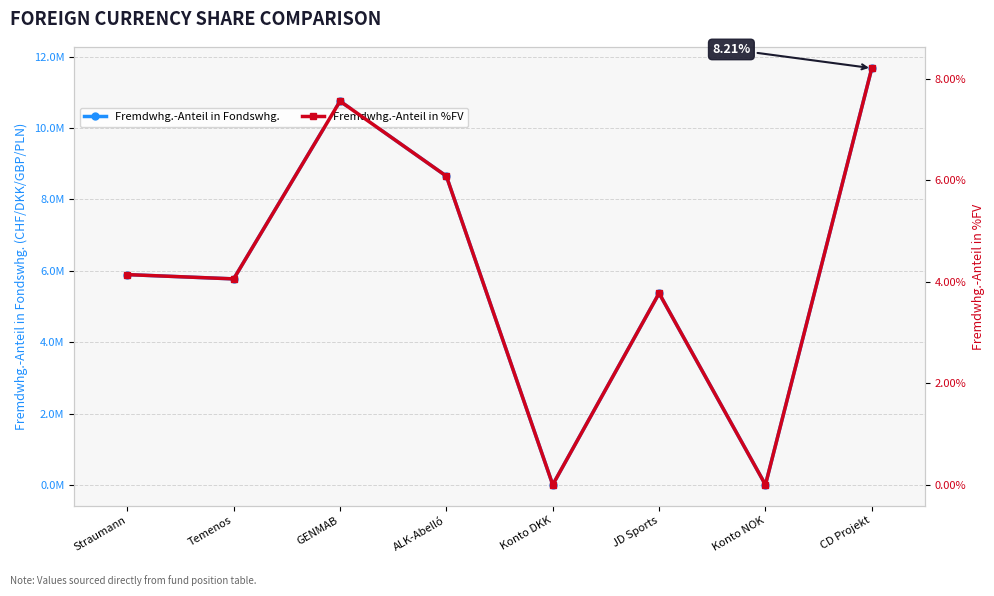

The value of Fremdwhg.-Anteil in Fondswhg. at CD Projekt is 20249922.5. True or false?

False